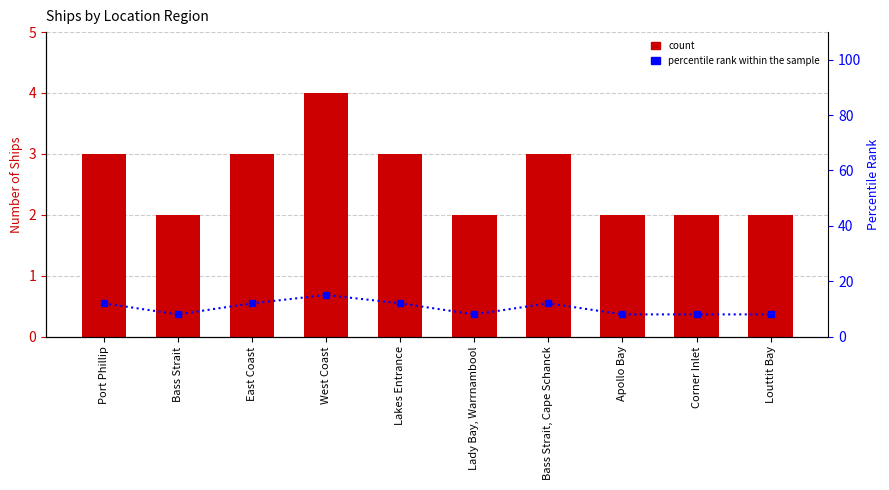

What are all the series names shown in the legend?

Count, percentile rank within the sample